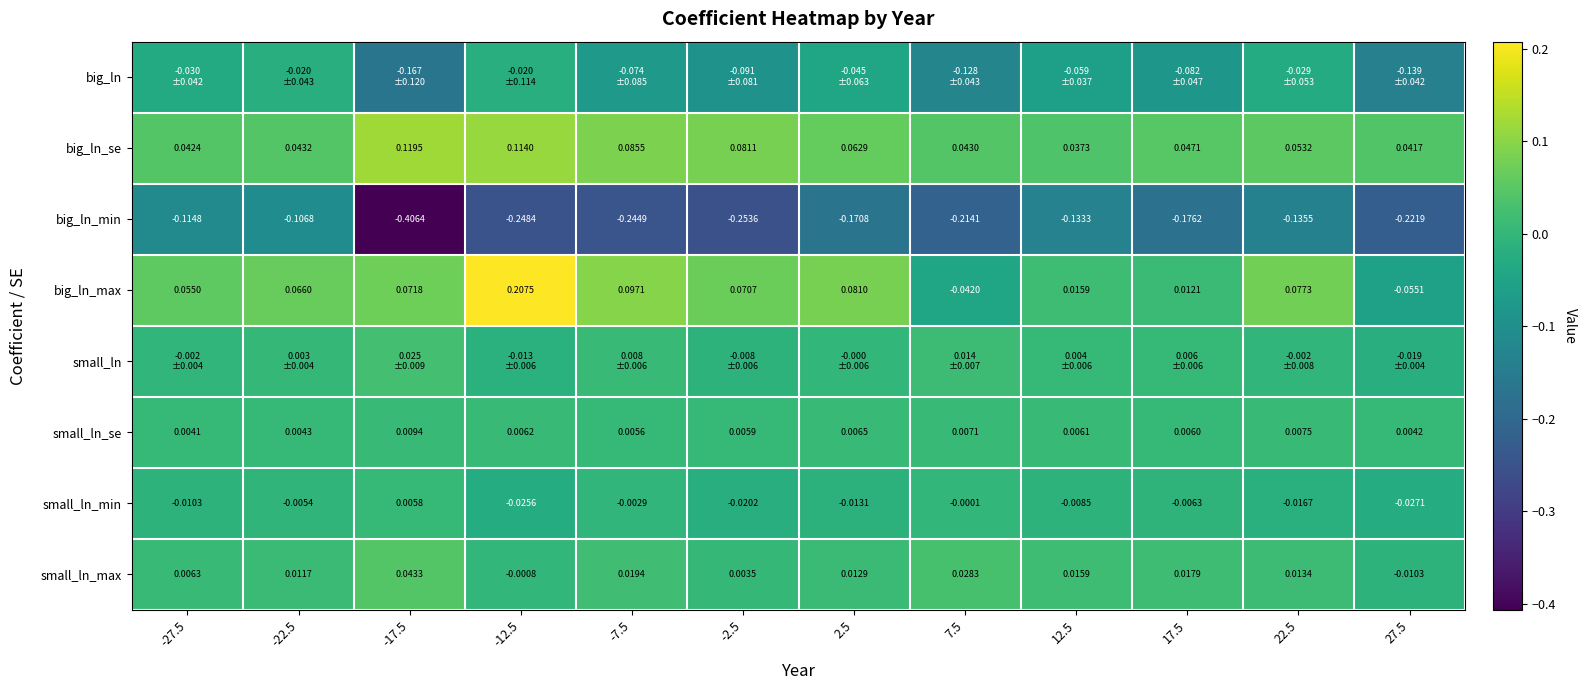

True or false: big_ln_se has a value of 0.0 at 12.5.

True